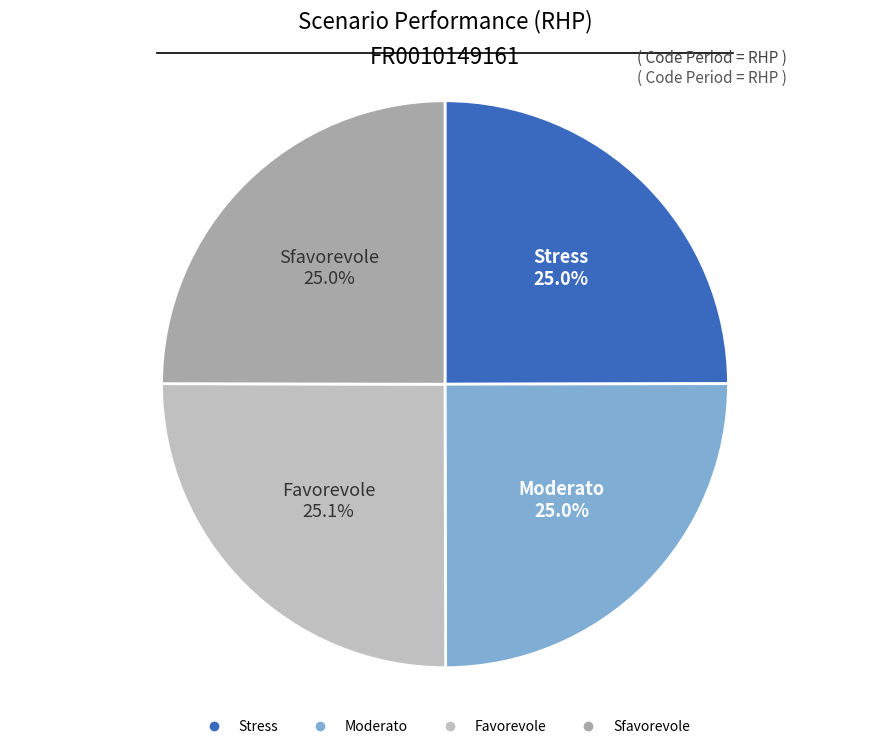

How many slices are in this pie chart?

4